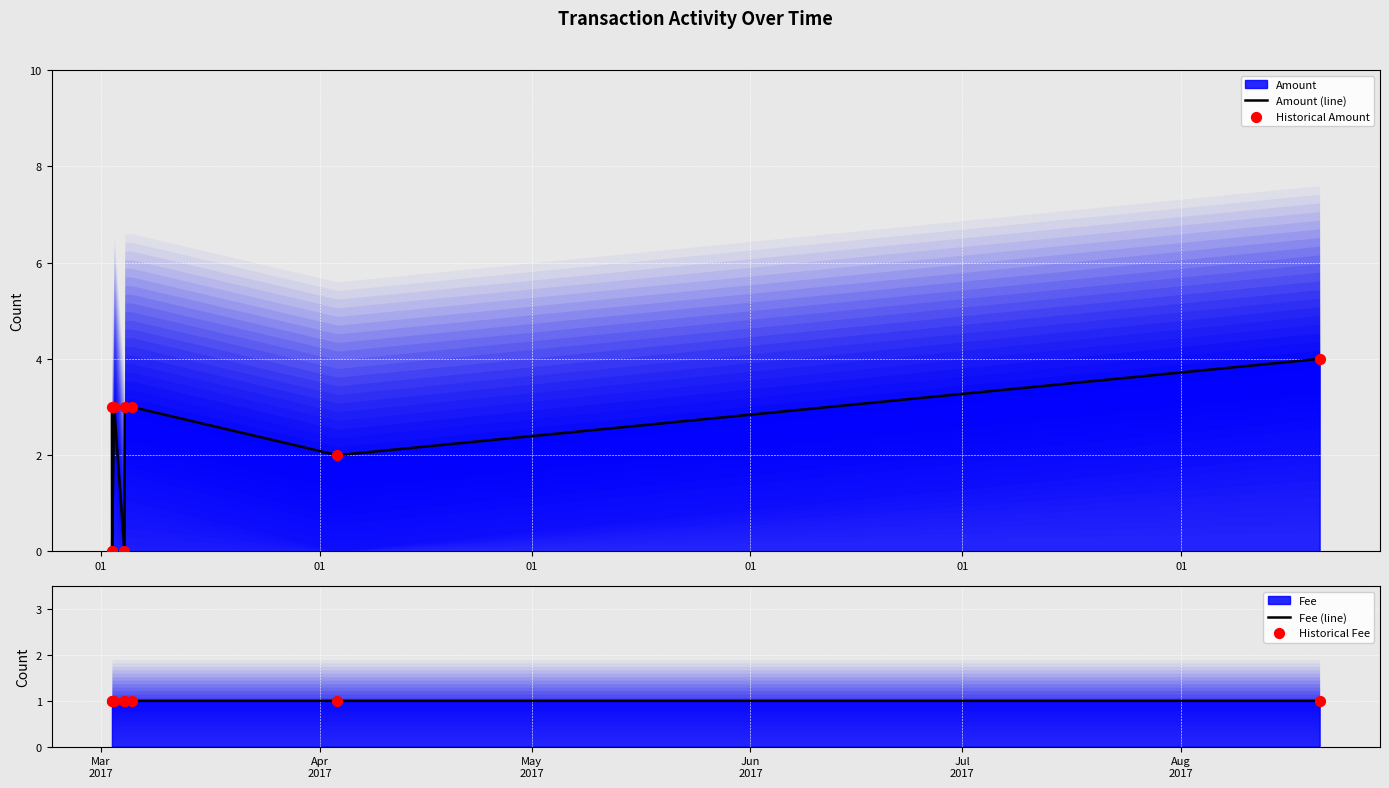

Is the value of Amount (line) at 7 greater than the value of Fee (line) at 01?

Yes